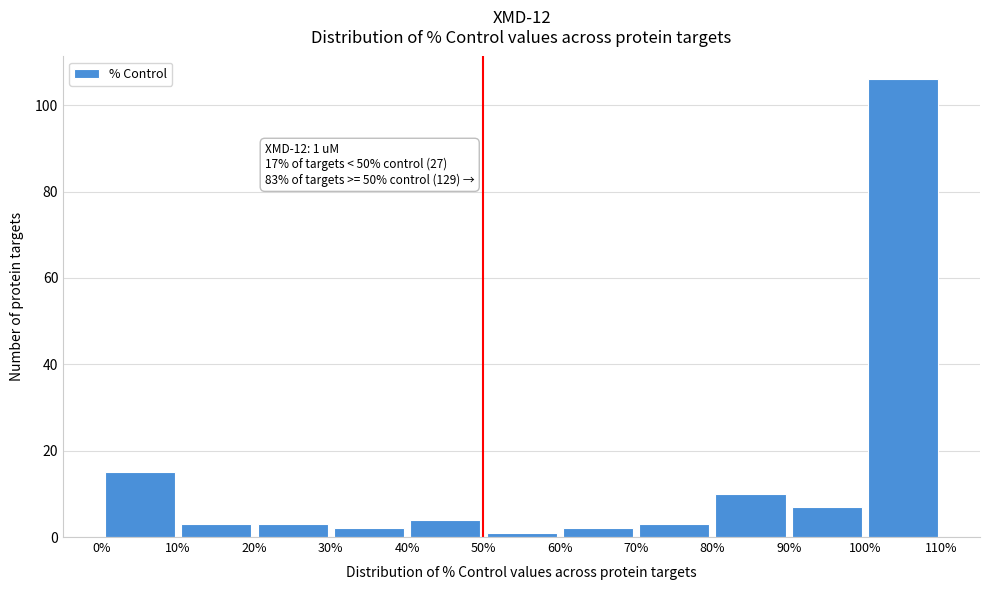

Over which range of the x-axis is the bar tallest?

100% to 110%